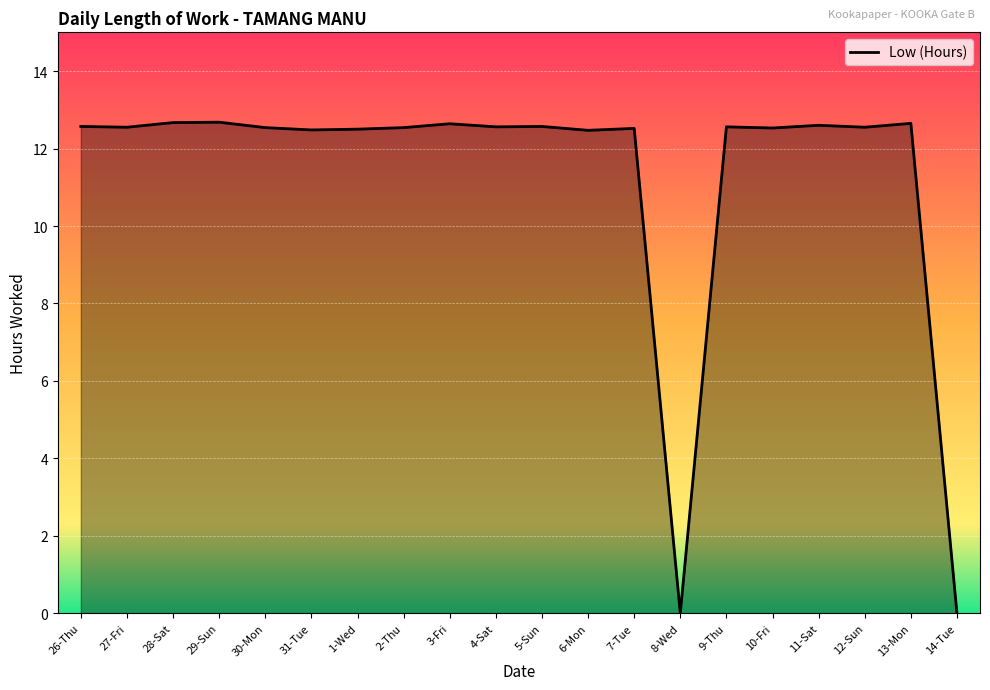

What position from the right is 6-Mon?

9